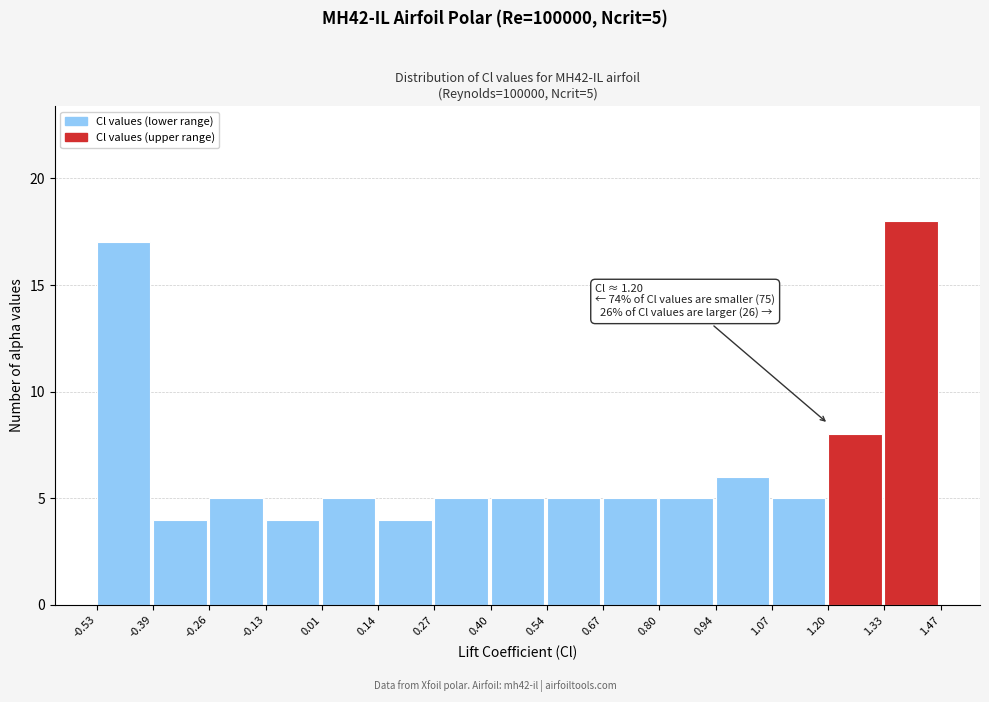

Which range on the x-axis has the tallest bar?

1.33 to 1.47